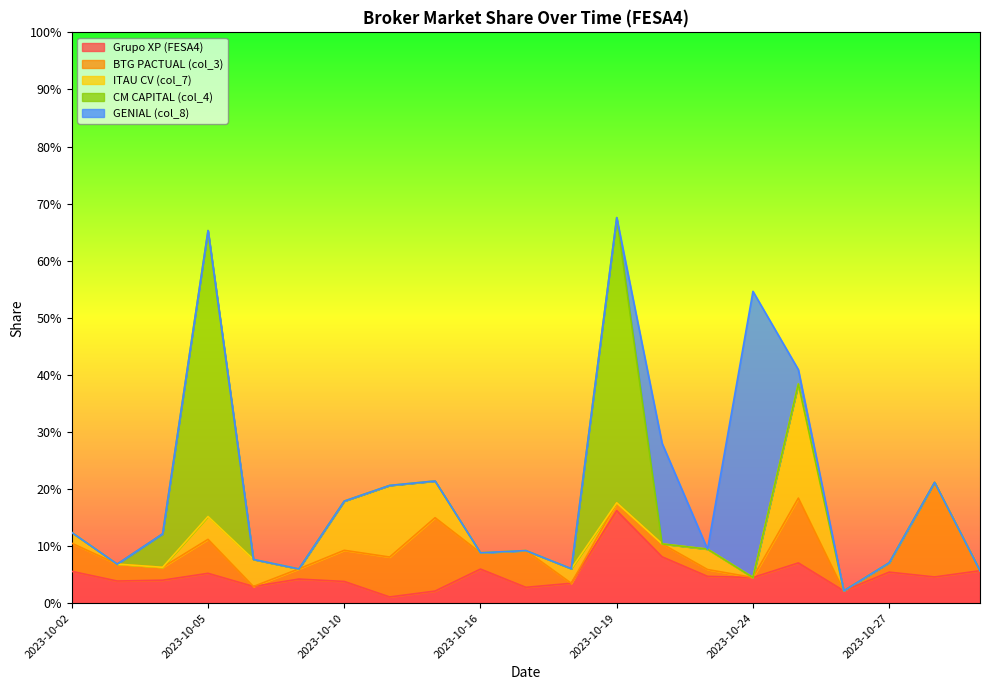

What is the value of the BTG PACTUAL (col_3) point at the 7th from the left?

0.1